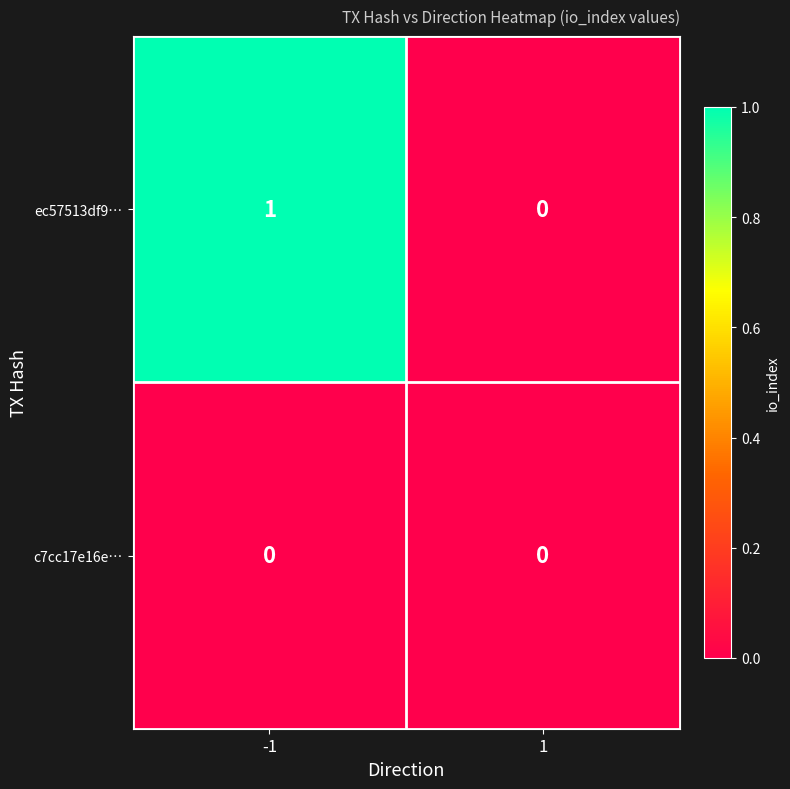

What is the greatest value displayed?

1